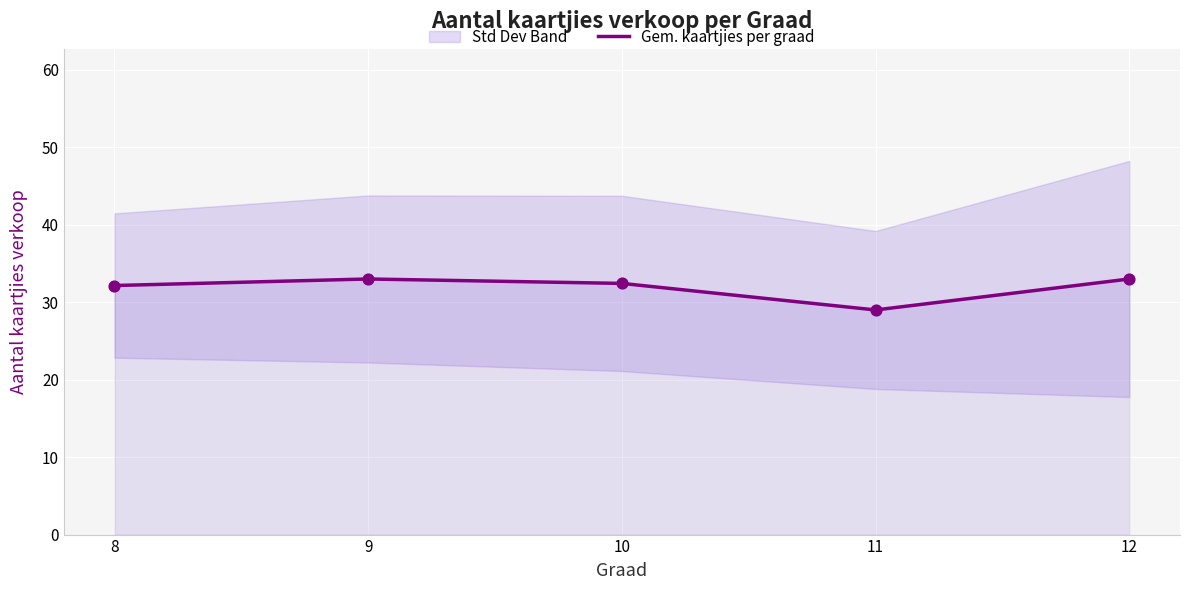

Which has a higher value, 8 or 10?

10